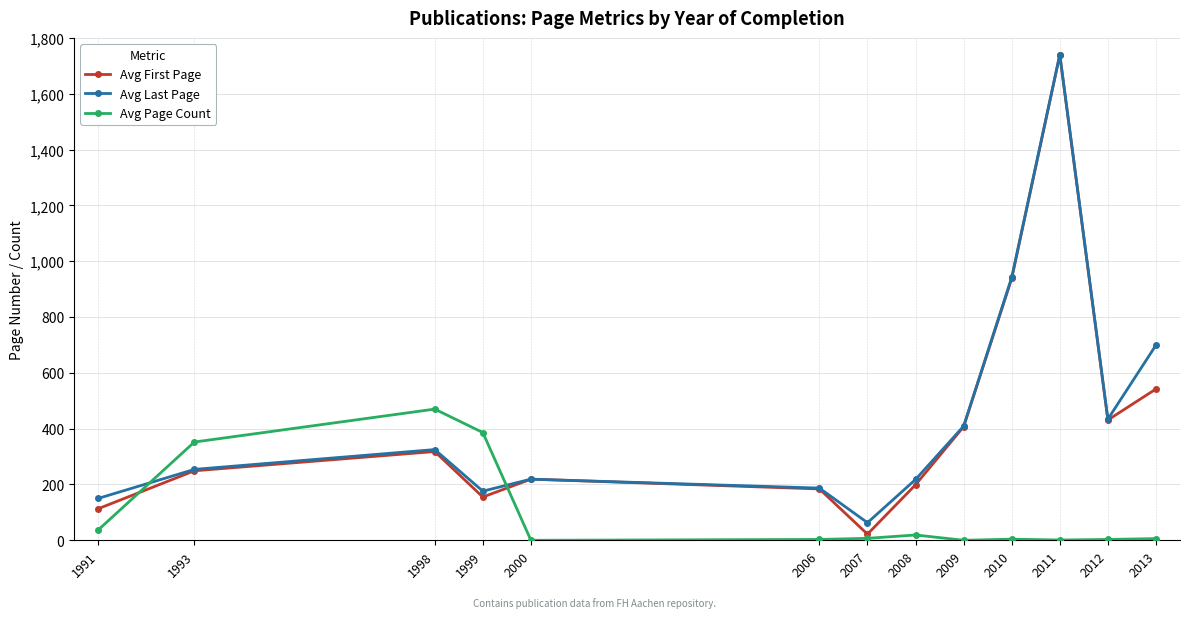

What are all the series names shown in the legend?

Avg First Page, Avg Last Page, Avg Page Count